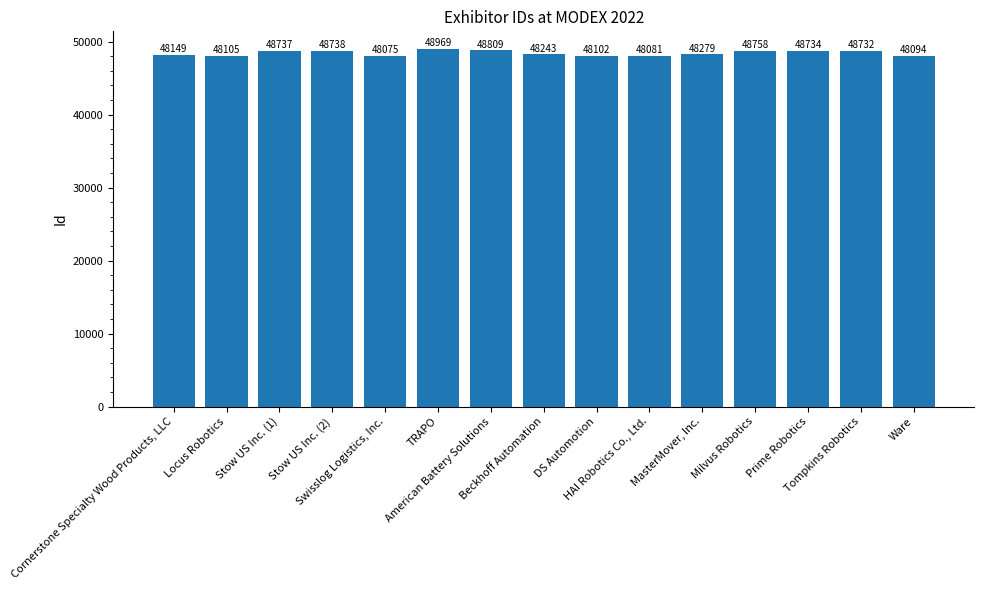

Which has a higher value, Beckhoff Automation or Cornerstone Specialty Wood Products, LLC?

Beckhoff Automation